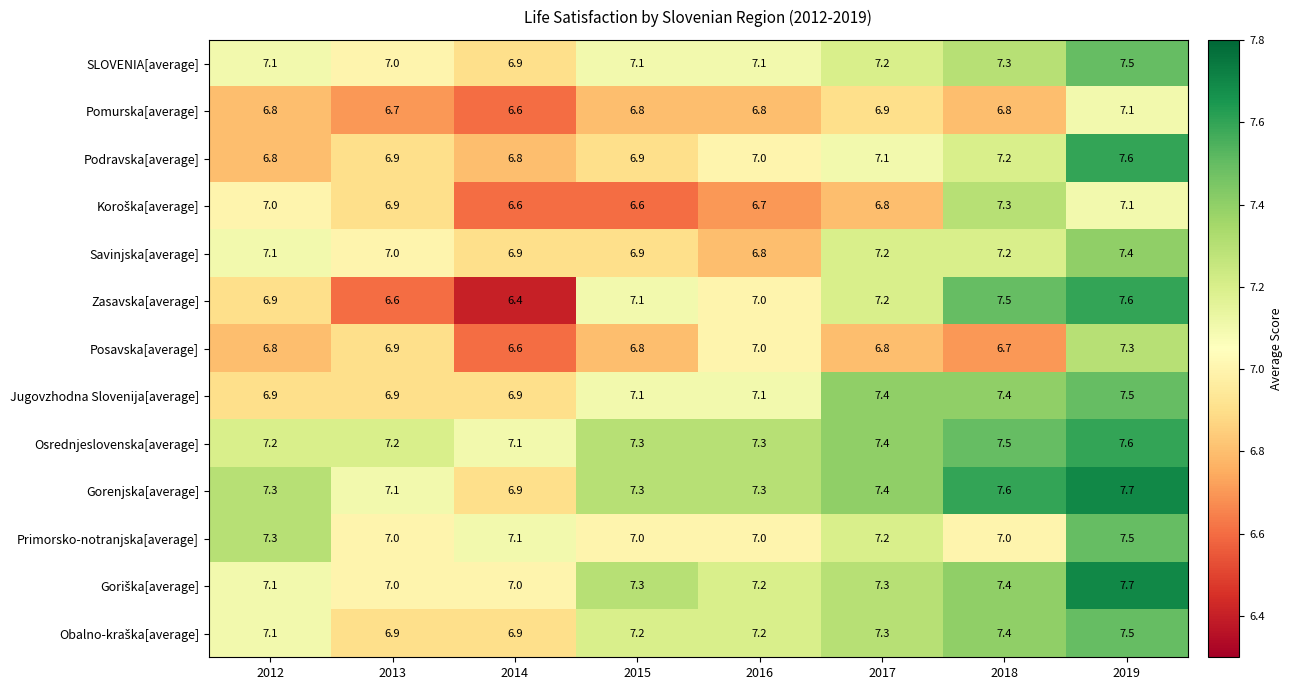

What is the total value across all series at 2015?

91.4